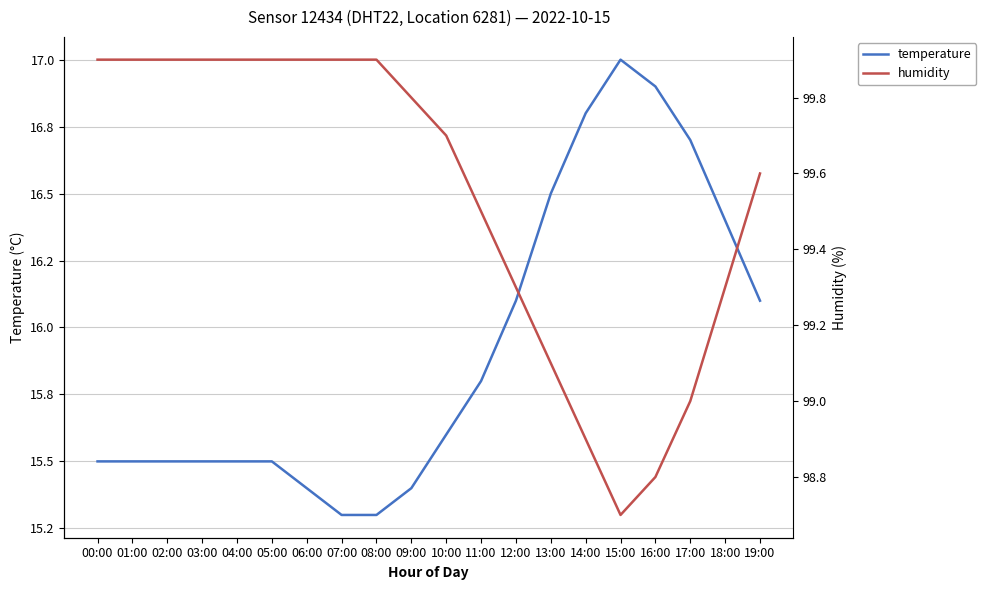

What is the minimum value for humidity?

98.7